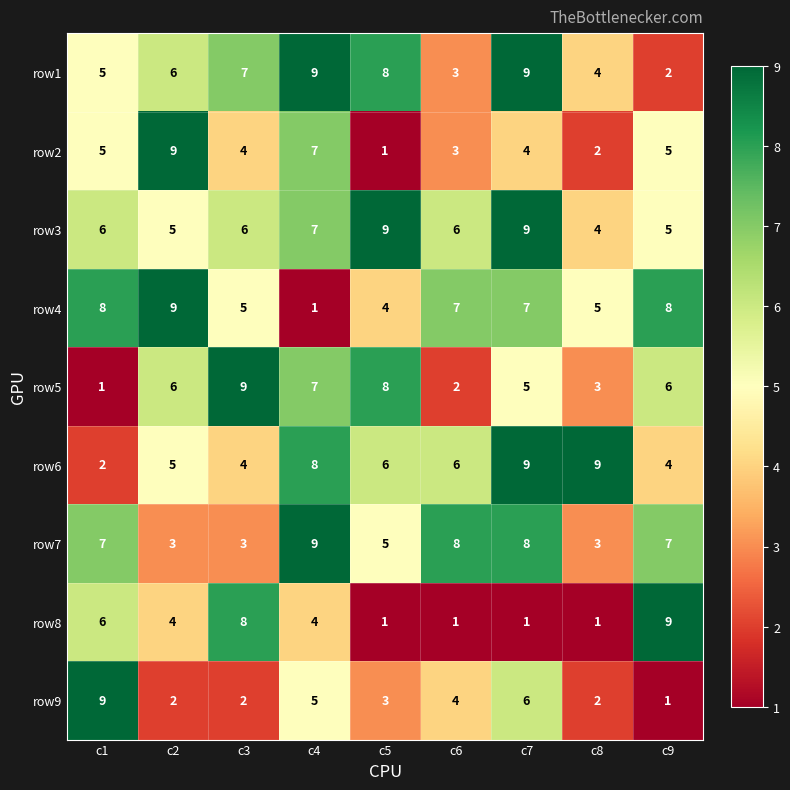

The row9 series shows 2 at c3. True or false?

True